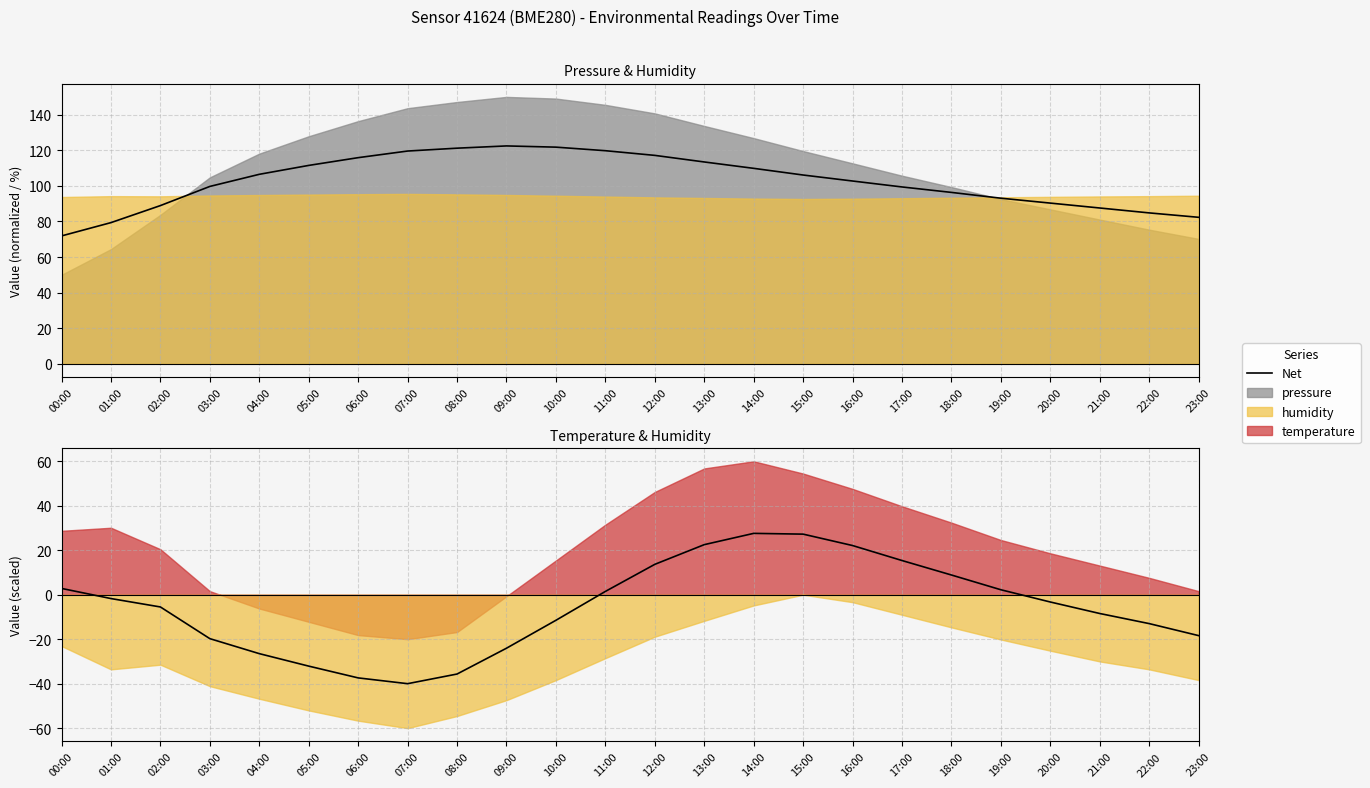

Where is the first local minimum?

07:00